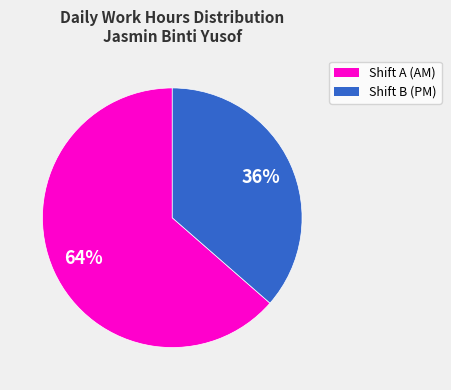

Is there any slice that represents more than half of the pie?

Yes